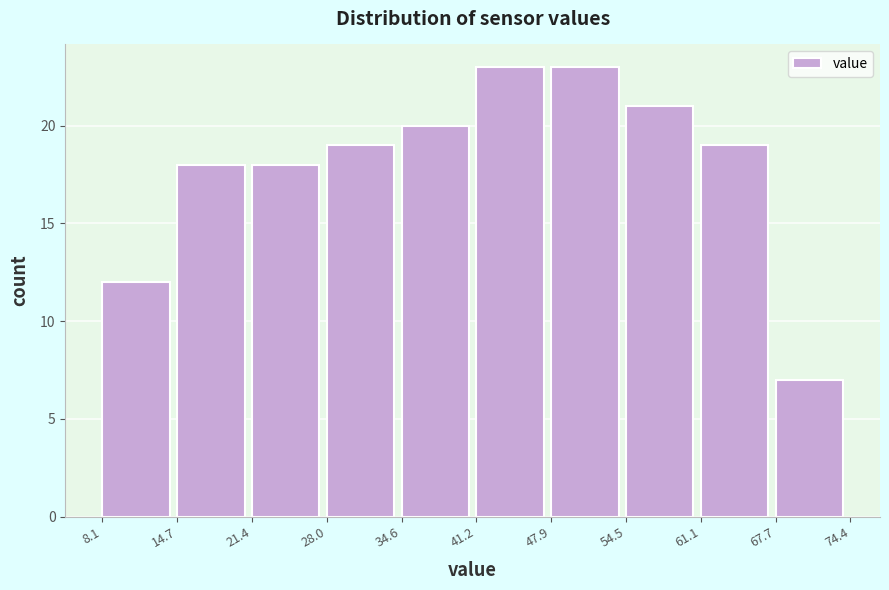

Reading left to right, transcribe this chart: for each bar, give the range it covers on the x-axis and its height. The values are not printed on the chart, so give them approximately, as read against the axis.

8.1 to 14.7: 12
14.7 to 21.4: 18
21.4 to 28.0: 18
28.0 to 34.6: 19
34.6 to 41.2: 20
41.2 to 47.9: 23
47.9 to 54.5: 23
54.5 to 61.1: 21
61.1 to 67.7: 19
67.7 to 74.4: 7